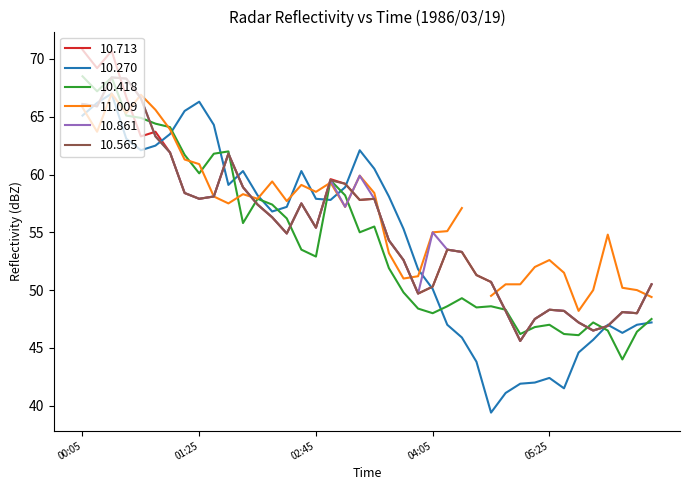

True or false: 10.565 has a value of 90.2 at 04:05.

False